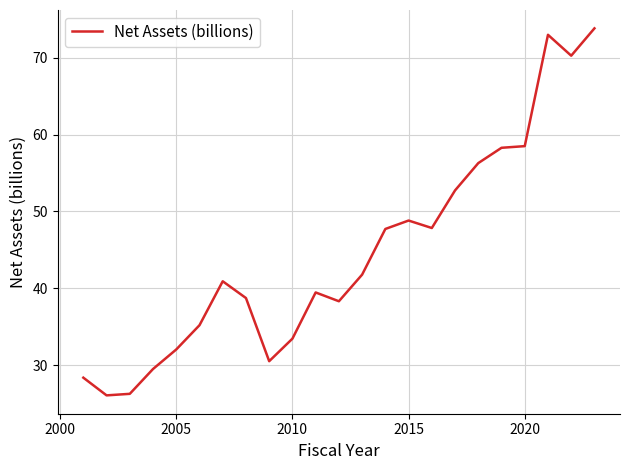

What is the smallest value displayed?

26.0